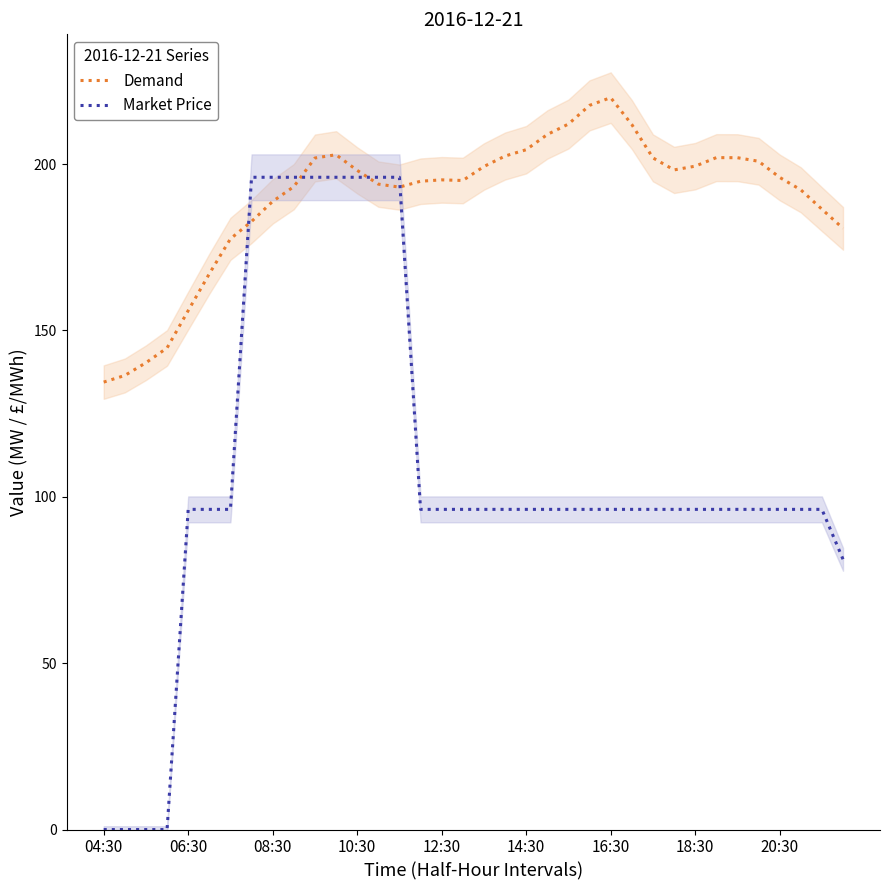

Is it true that Market Price equals 35.9 at 18:30?

False